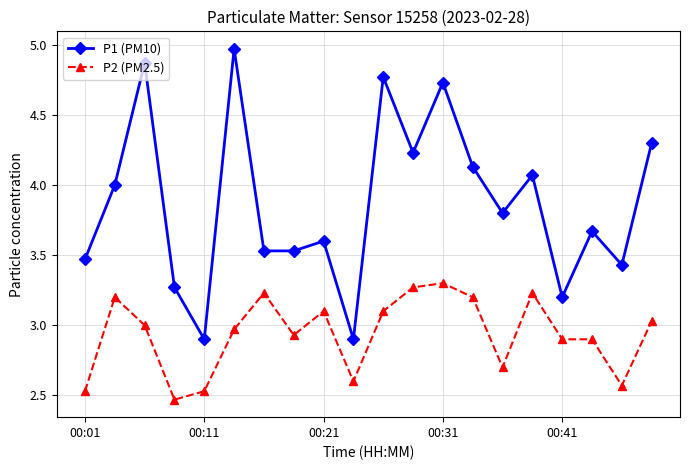

What is the sum of all P2 (PM2.5) values?

58.8